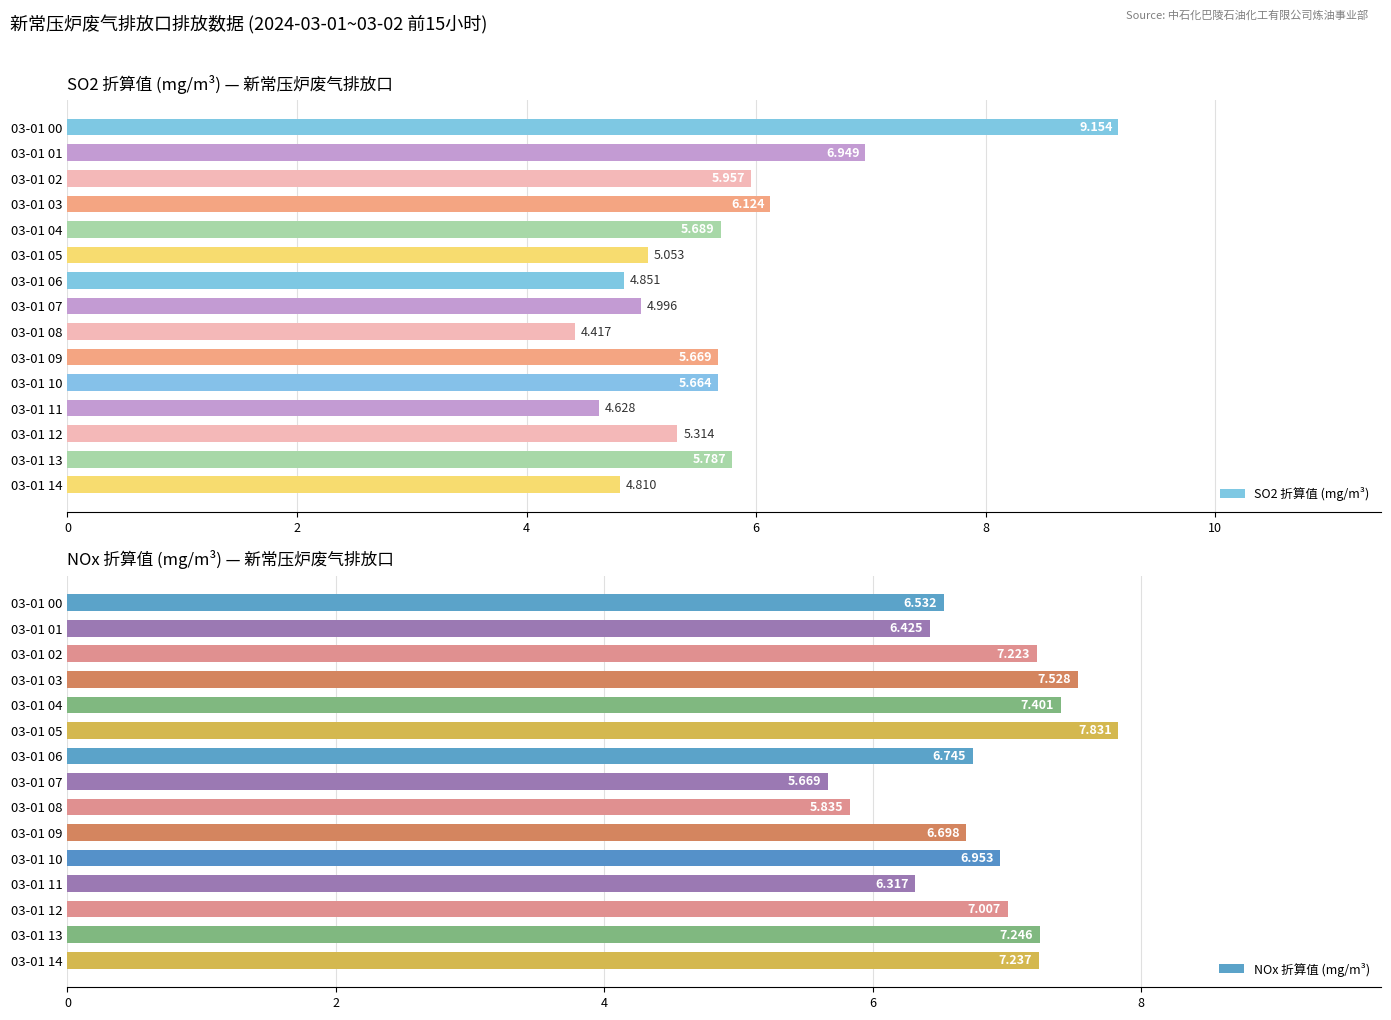

Rank the series by their average value, from highest to lowest.

NOx 折算值 (mg/m³), SO2 折算值 (mg/m³)